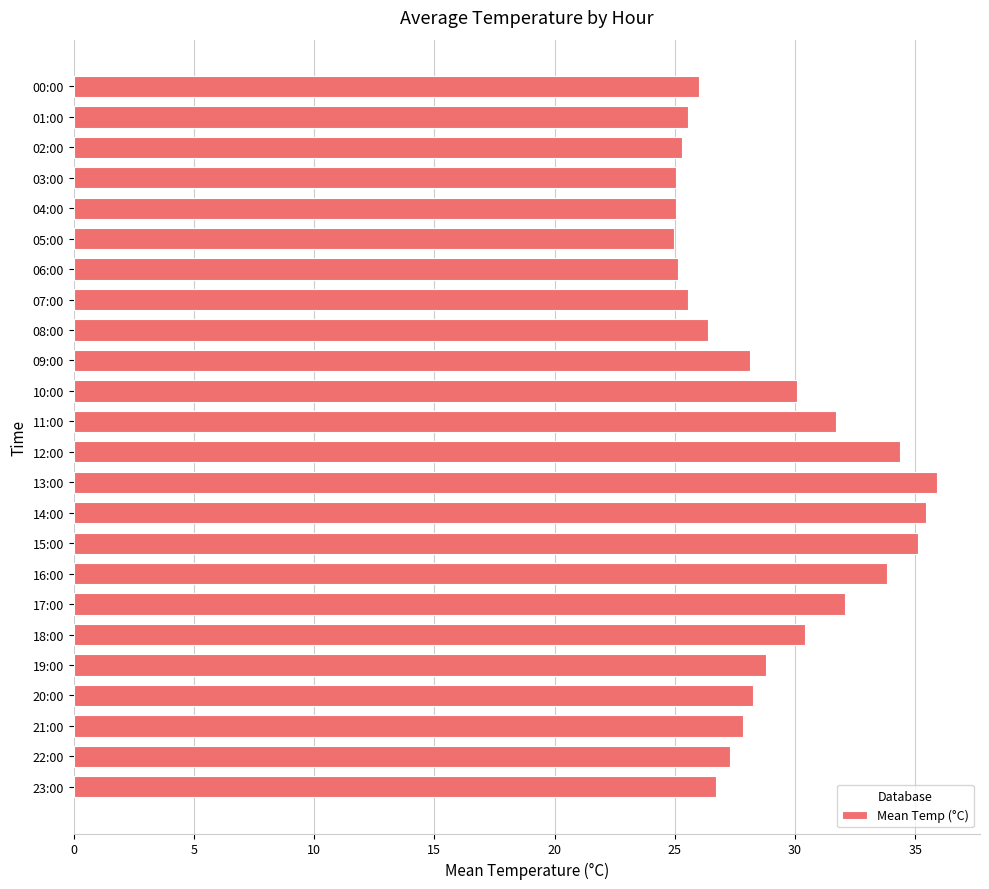

How many bars are there in total?

24